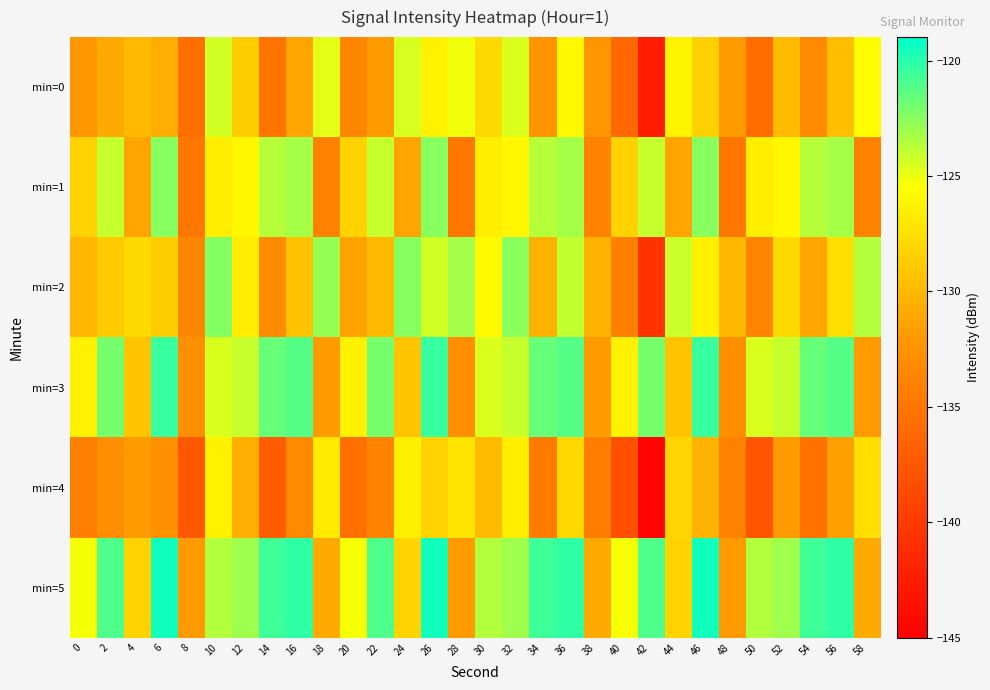

What is the spread (max minus min) of values at 38?

4.0